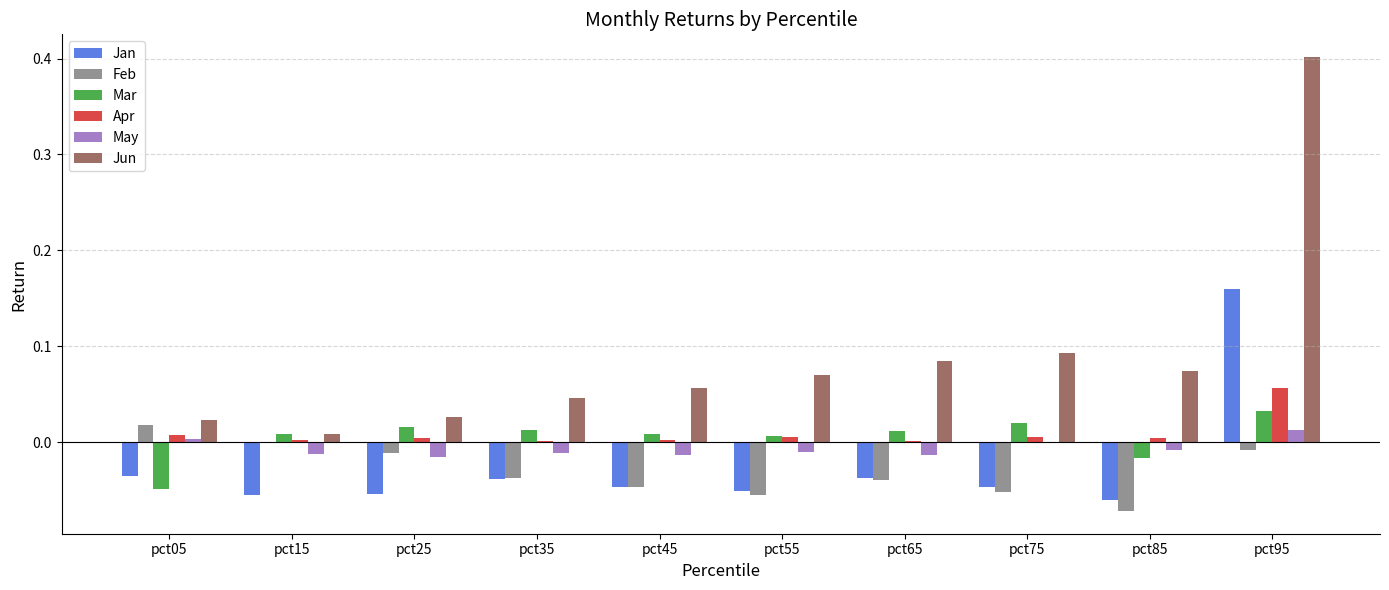

Which category has the highest value across all series?

pct95